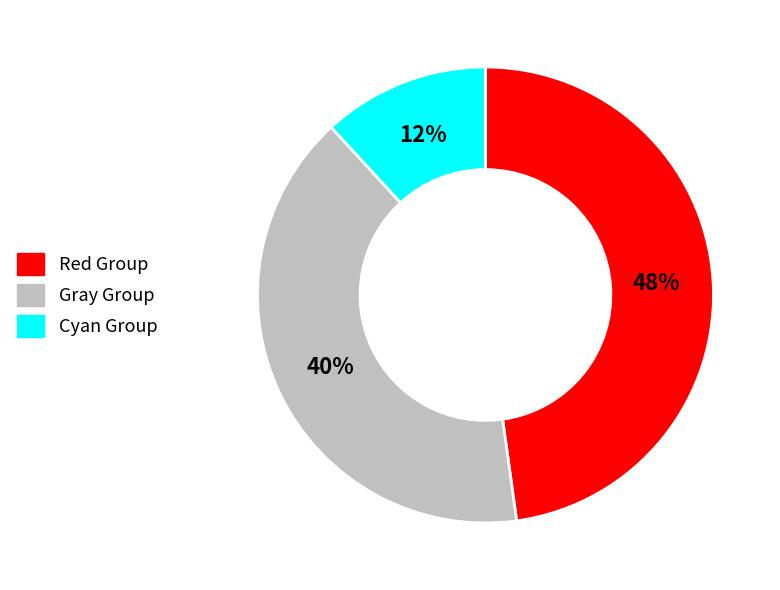

Is there any slice that represents more than half of the pie?

No